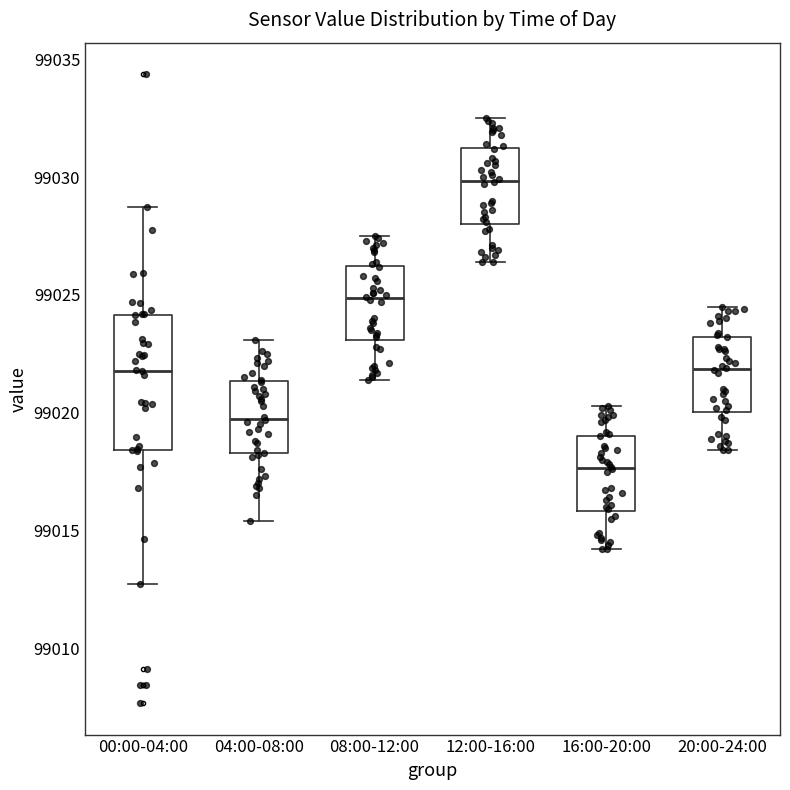

Reading left to right, transcribe this box plot: for each box, give where its median line is, the range the box spans, and where its two whiskers end, as read against the y-axis. The values are not printed on the chart, so give them approximately, as read against the axis.

00:00-04:00: median 99022.0, box 99018.5 to 99024.0, whiskers 99012.5 to 99028.5
04:00-08:00: median 99020.0, box 99018.5 to 99021.5, whiskers 99015.5 to 99023.0
08:00-12:00: median 99025.0, box 99023.0 to 99026.0, whiskers 99021.5 to 99027.5
12:00-16:00: median 99030.0, box 99028.0 to 99031.0, whiskers 99026.5 to 99032.5
16:00-20:00: median 99017.5, box 99016.0 to 99019.0, whiskers 99014.0 to 99020.5
20:00-24:00: median 99022.0, box 99020.0 to 99023.0, whiskers 99018.5 to 99024.5